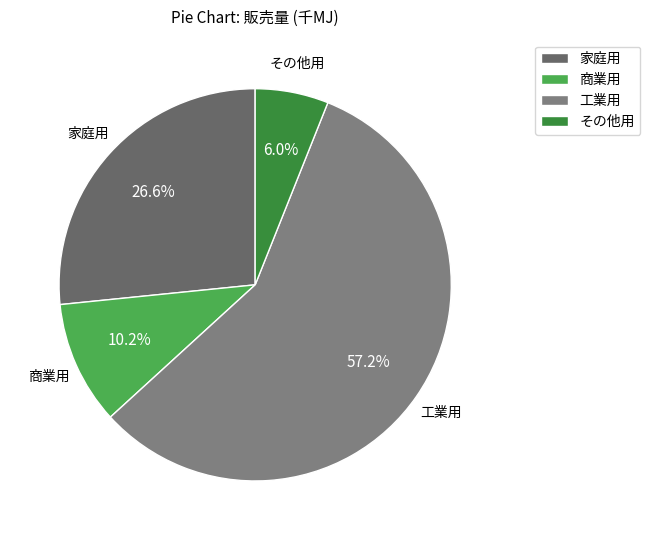

What percentage do その他用 and 家庭用 together represent?

32.6%